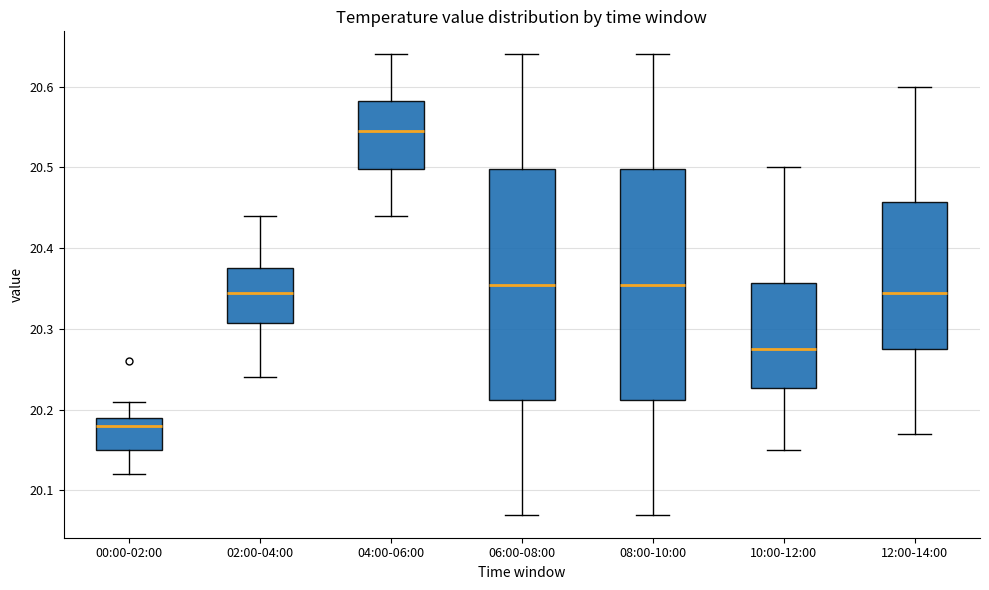

Reading left to right, read every box against the y-axis: the position of its median line, the range the box covers, and the ends of its whiskers. The values are not printed on the chart, so give them approximately, as read against the axis.

00:00-02:00: median 20.18, box 20.15 to 20.19, whiskers 20.12 to 20.21
02:00-04:00: median 20.35, box 20.31 to 20.38, whiskers 20.24 to 20.44
04:00-06:00: median 20.55, box 20.50 to 20.58, whiskers 20.44 to 20.64
06:00-08:00: median 20.36, box 20.21 to 20.50, whiskers 20.07 to 20.64
08:00-10:00: median 20.36, box 20.21 to 20.50, whiskers 20.07 to 20.64
10:00-12:00: median 20.28, box 20.23 to 20.36, whiskers 20.15 to 20.50
12:00-14:00: median 20.35, box 20.28 to 20.46, whiskers 20.17 to 20.60